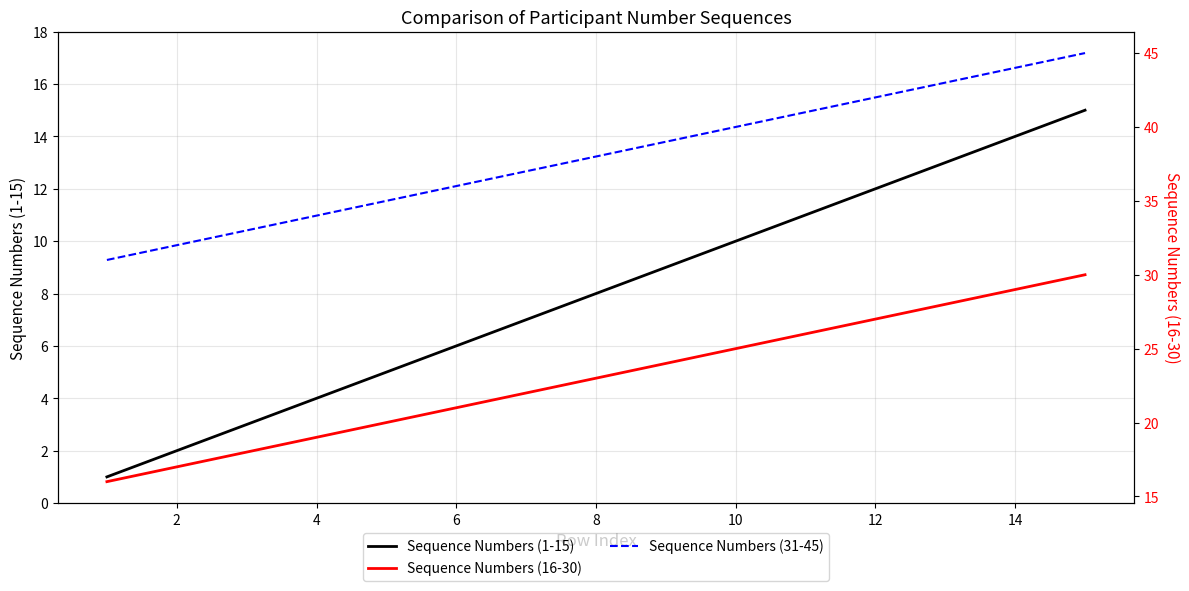

Rank the series by their maximum value, from highest to lowest.

Sequence Numbers (31-45), Sequence Numbers (16-30), Sequence Numbers (1-15)